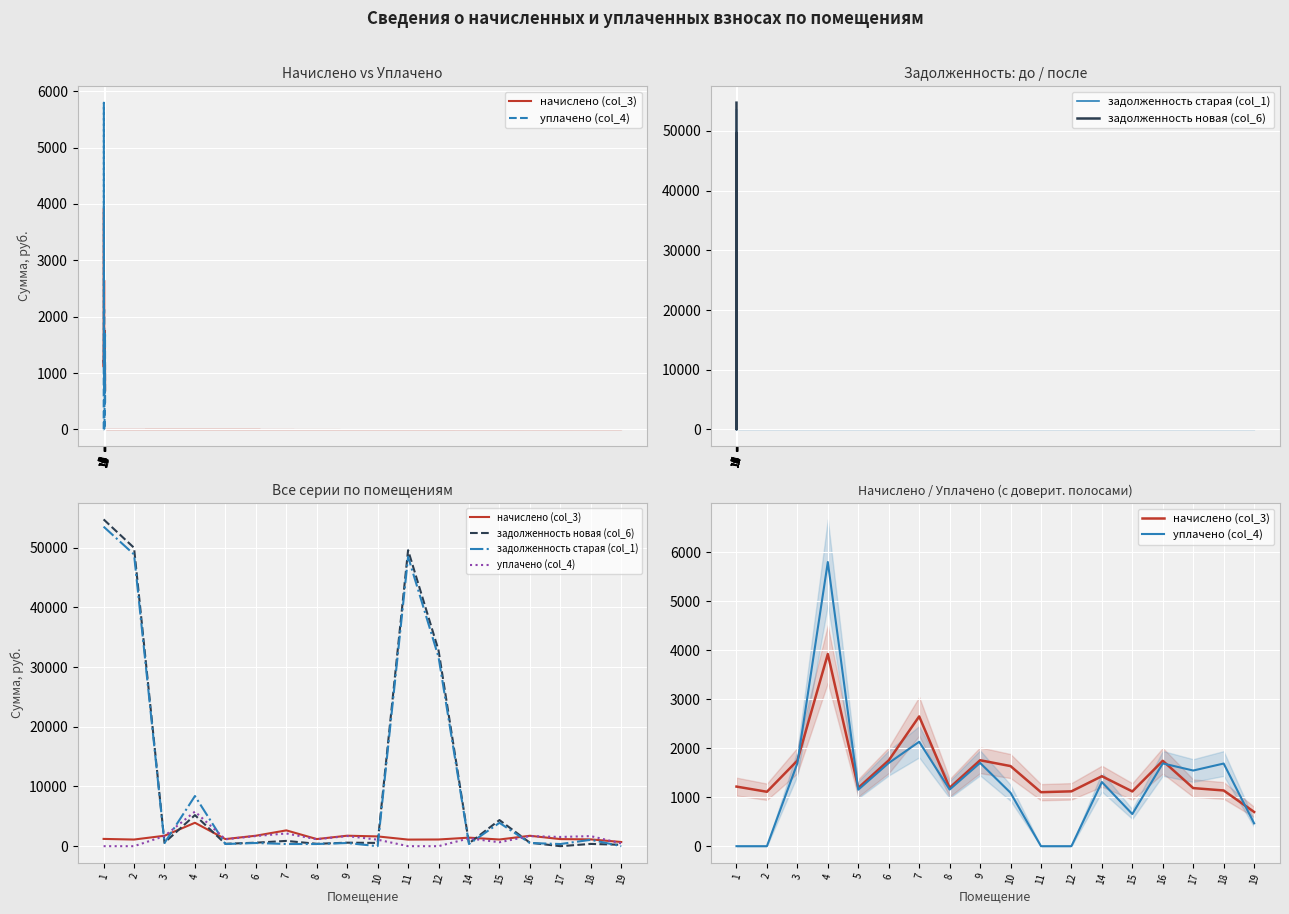

Which category has the highest value across all series?

1